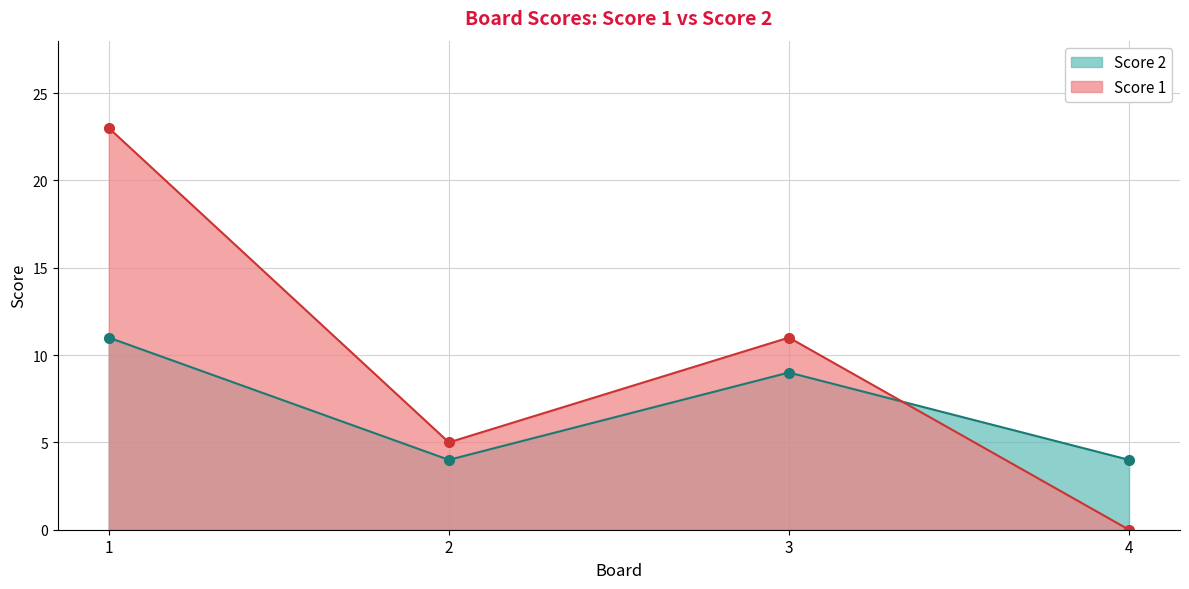

How many lines are shown in the chart?

2